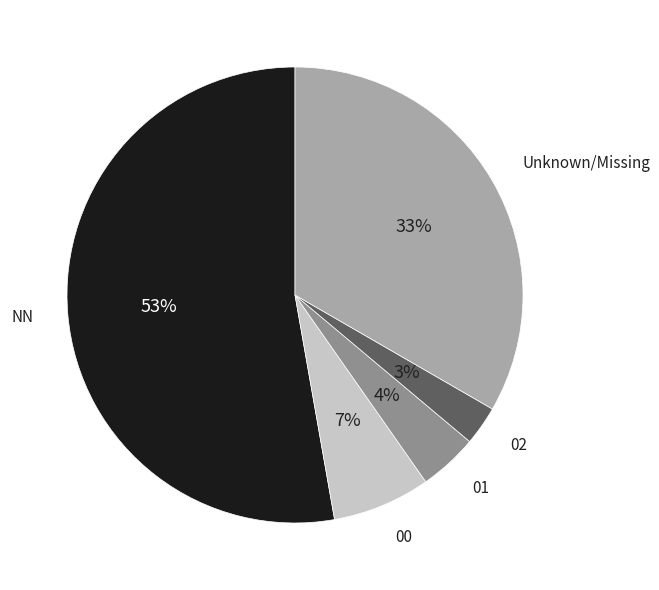

Is there any slice that represents more than half of the pie?

Yes